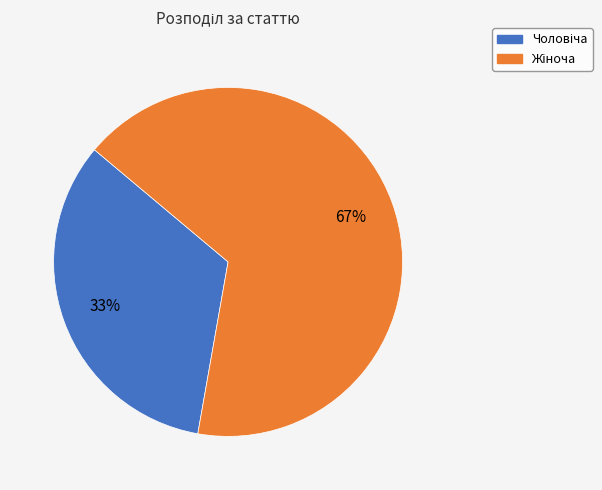

Does any single category account for the majority?

Yes